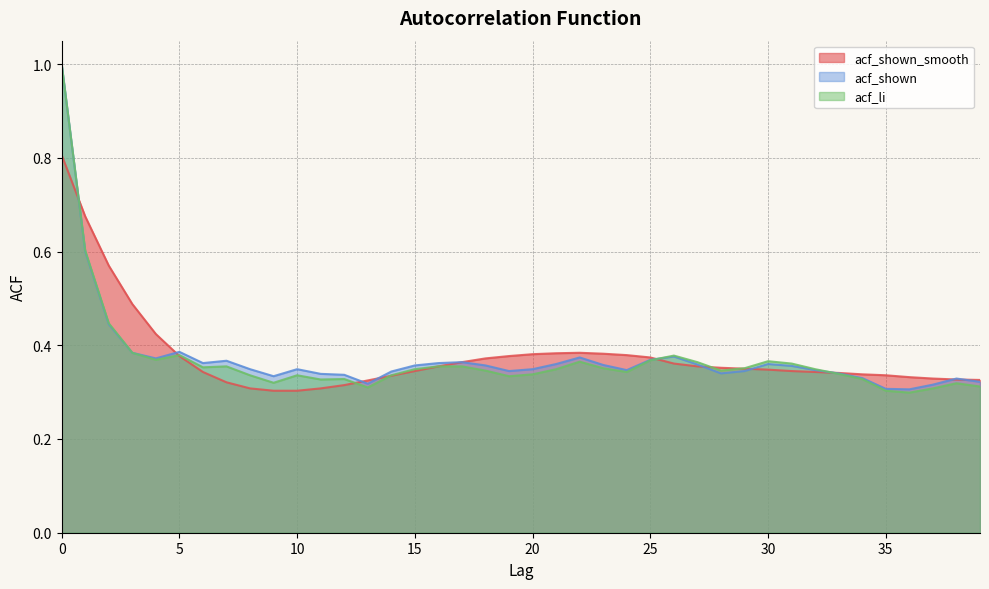

After their last crossing, which series has the higher values: acf_shown or acf_shown_smooth?

acf_shown_smooth